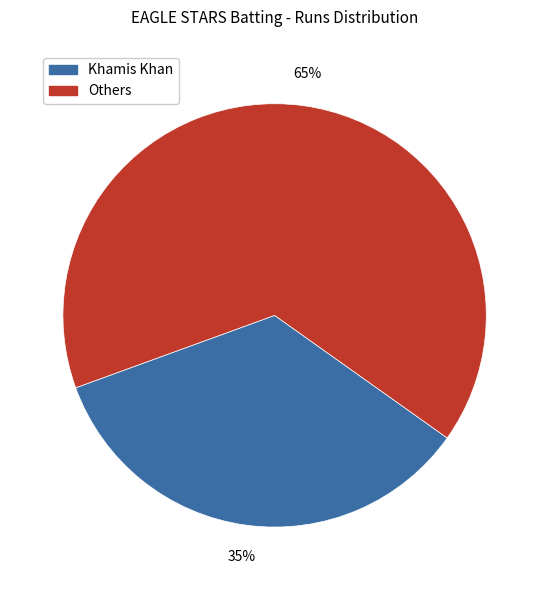

Does any single category account for the majority?

Yes